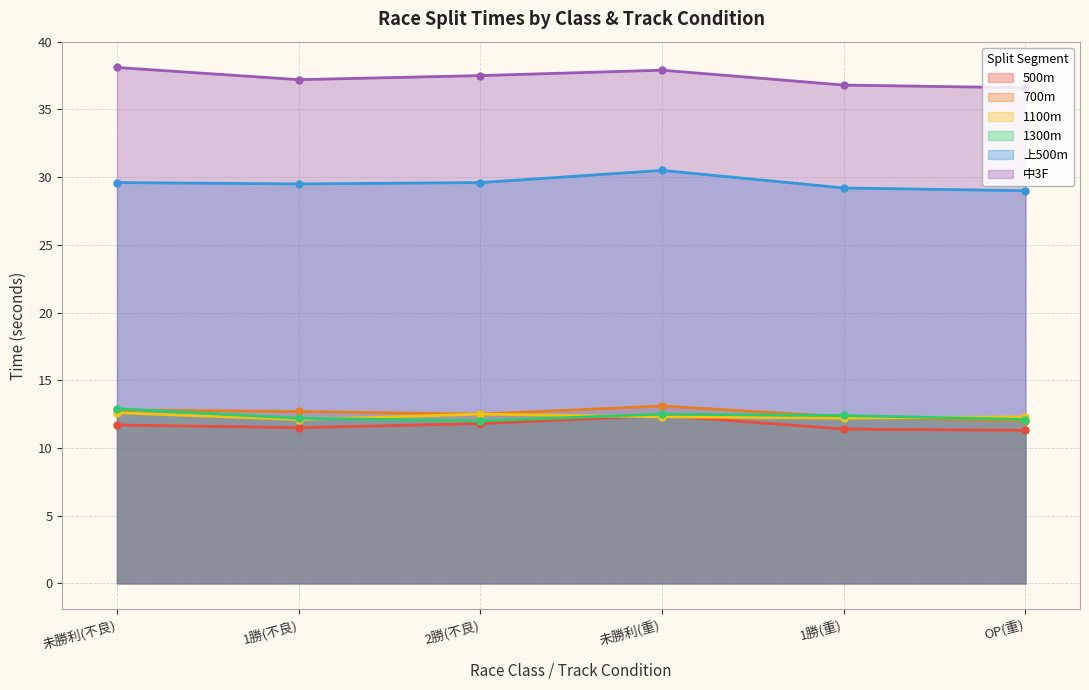

How many interior local peaks does the 1100m series have?

1